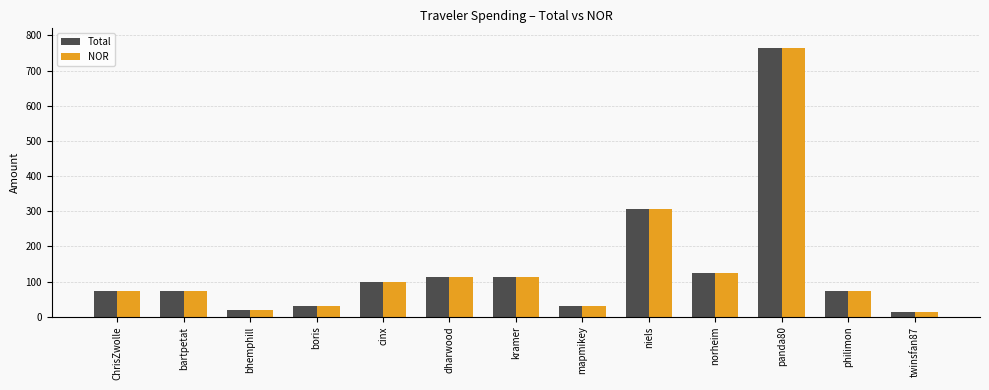

Which category has the highest value in the Total series?

panda80